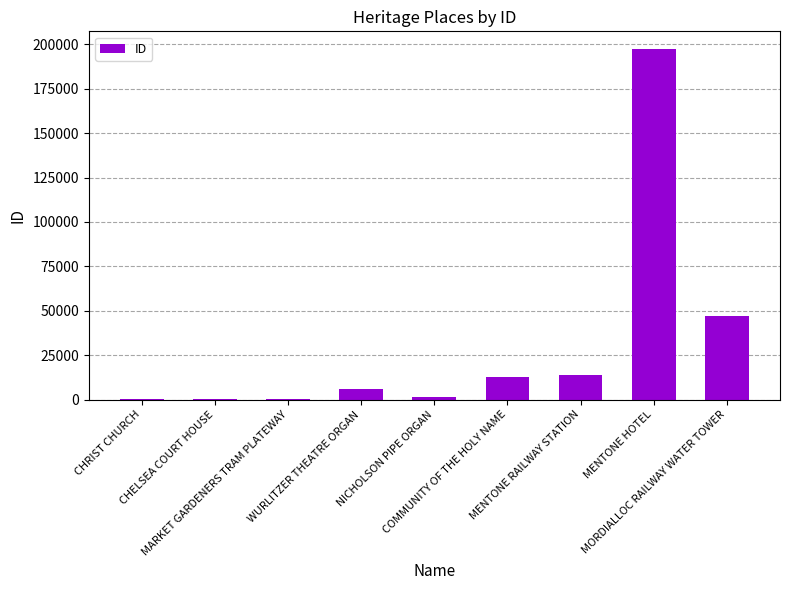

At which label is the value closest to 98856?

MORDIALLOC RAILWAY WATER TOWER